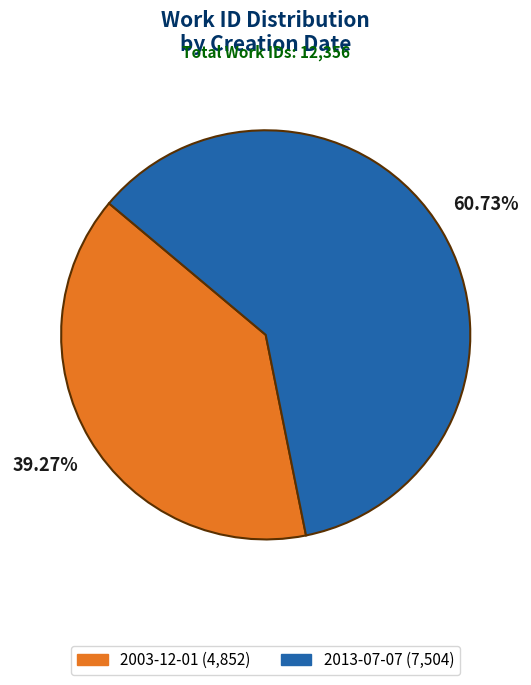

Which category has the biggest portion of the pie?

2013-07-07